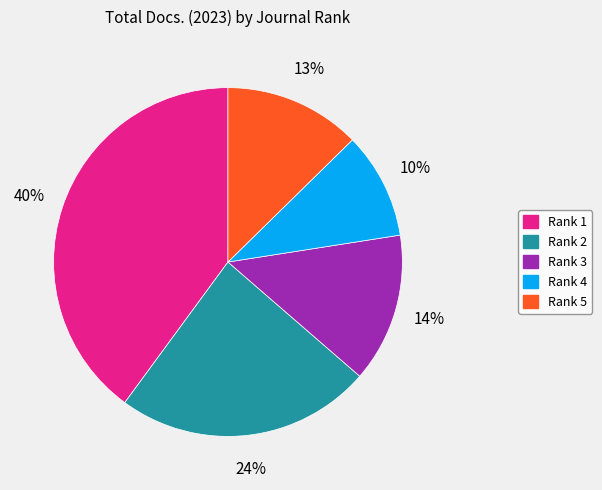

To the nearest percent, what is the average slice percentage?

20%